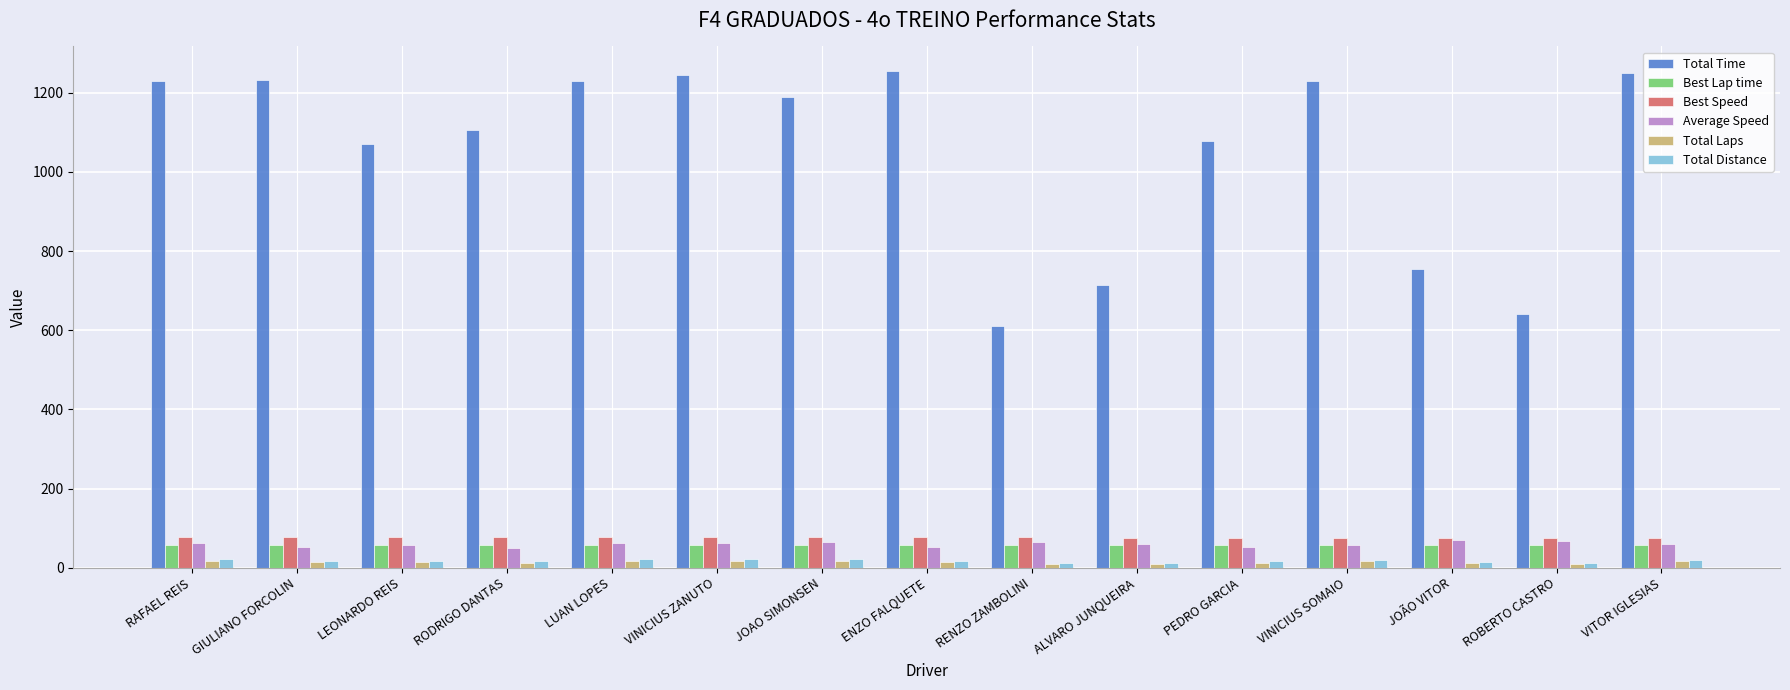

The Total Time series shows 710.5 at VINICIUS SOMAIO. True or false?

False